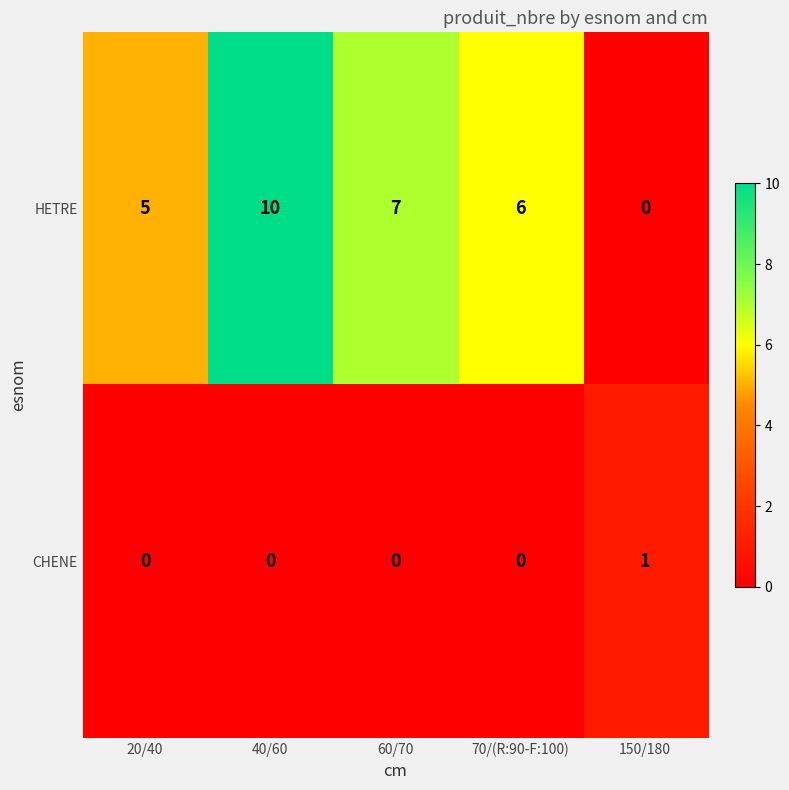

Which series has the largest total across all categories?

HETRE